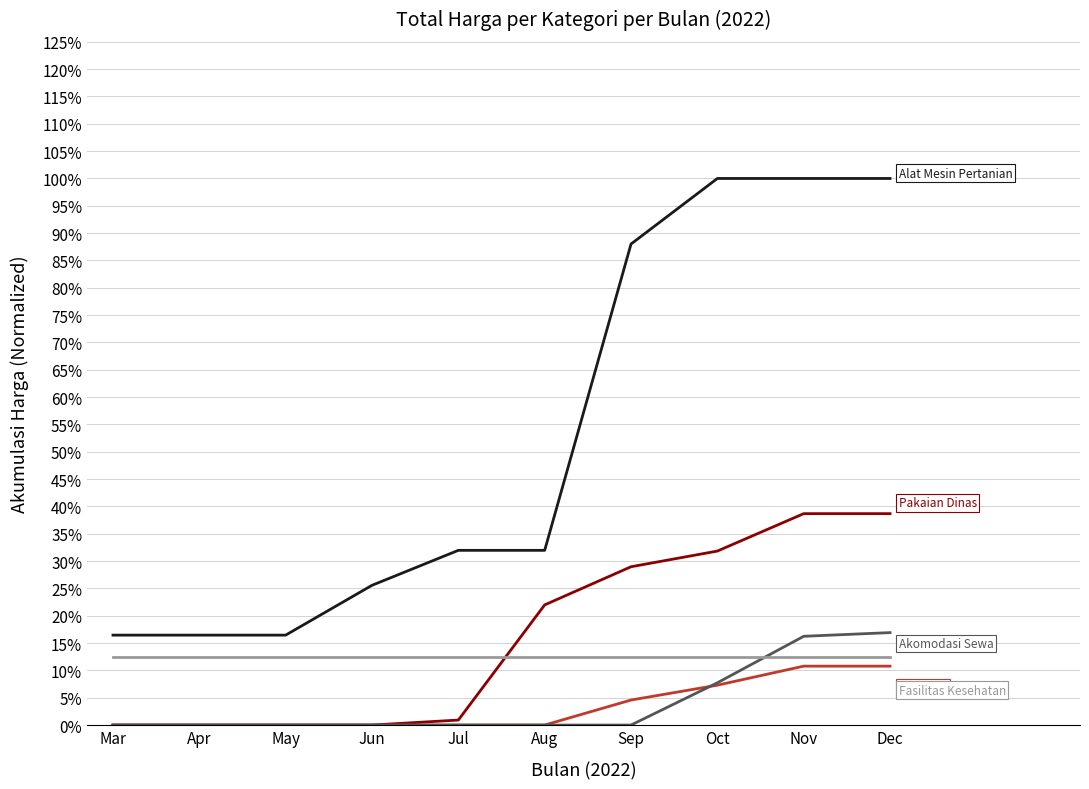

Is this an area chart (filled region under the line)?

No